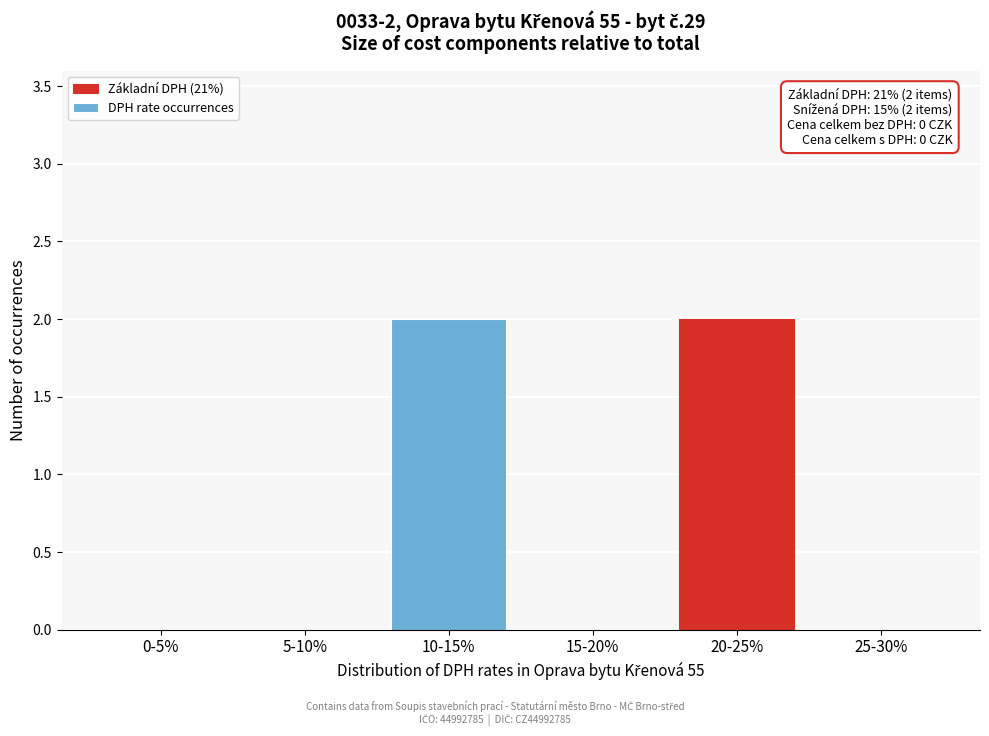

Reading right to left, list all the values displayed in this chart.

25-30%=0	20-25%=2	15-20%=0	10-15%=2	5-10%=0	0-5%=0